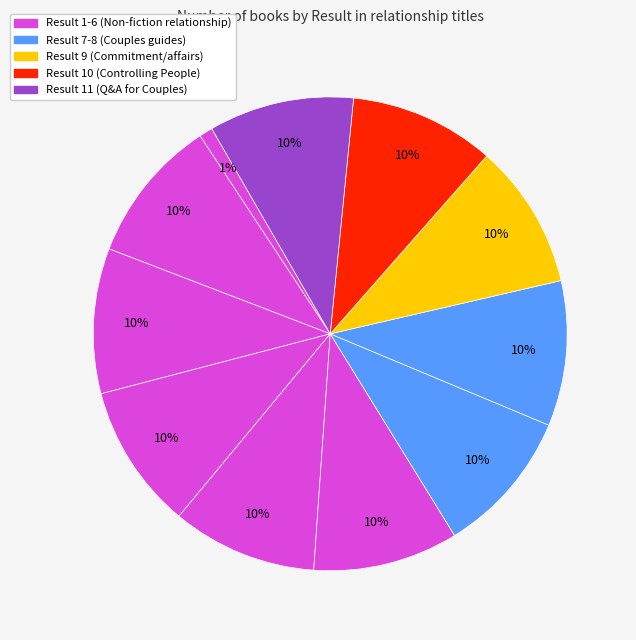

Rank the categories by value from highest to lowest.

8, 9, 7, 3, 5, 6, 4, 10, 2, 11, 1